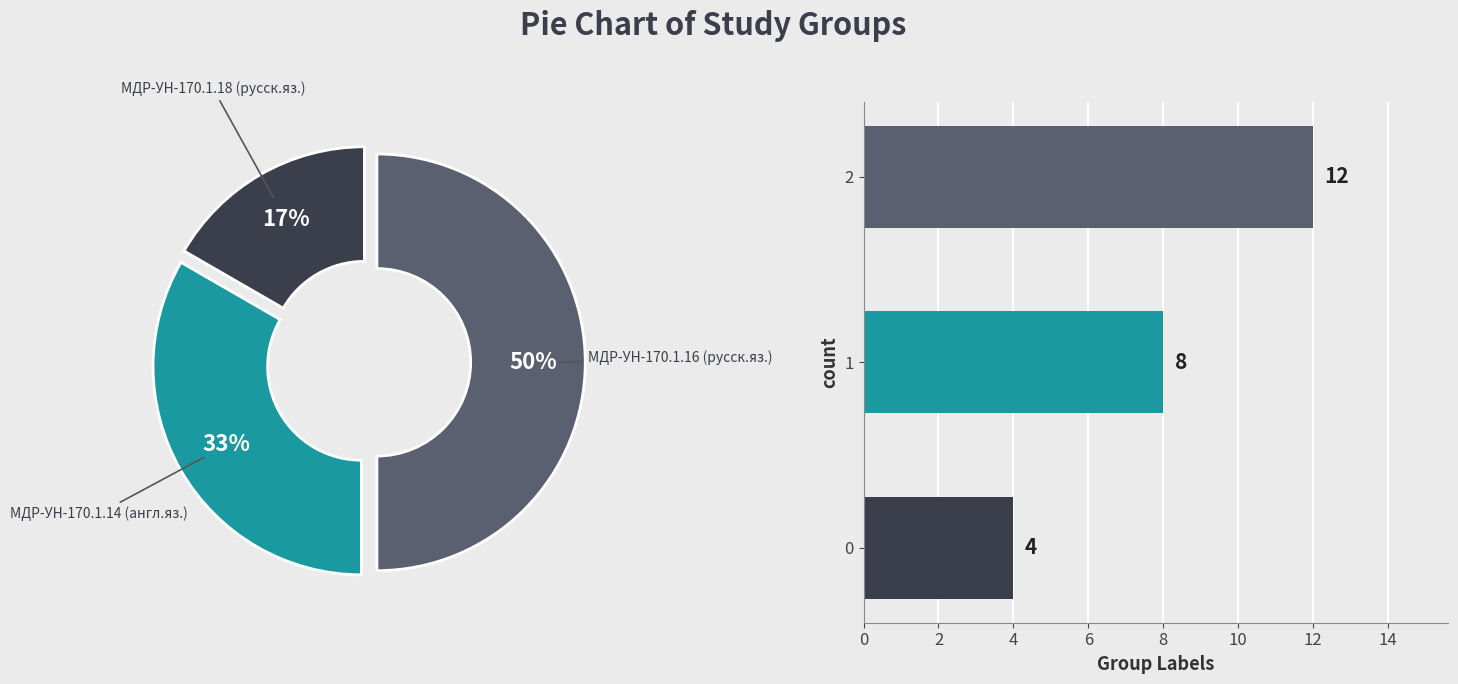

What percentage is the 0 slice, to the nearest percent?

17%